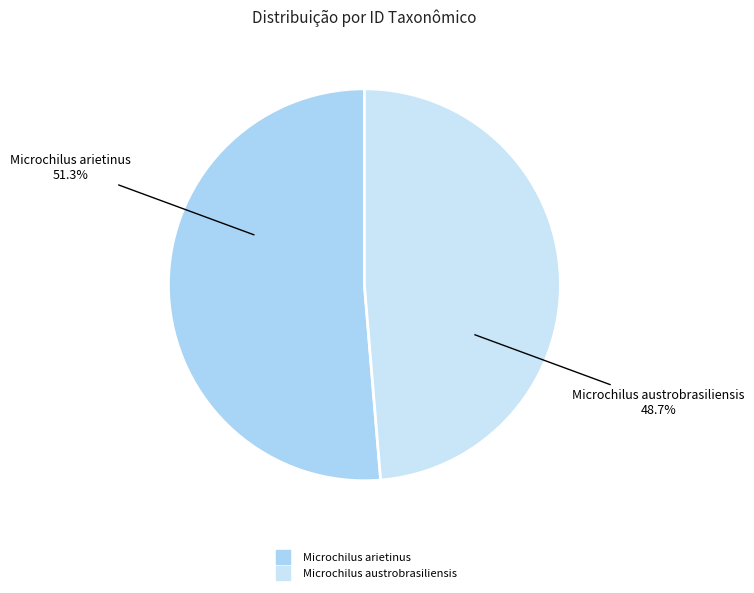

Which category has the biggest portion of the pie?

Microchilus arietinus